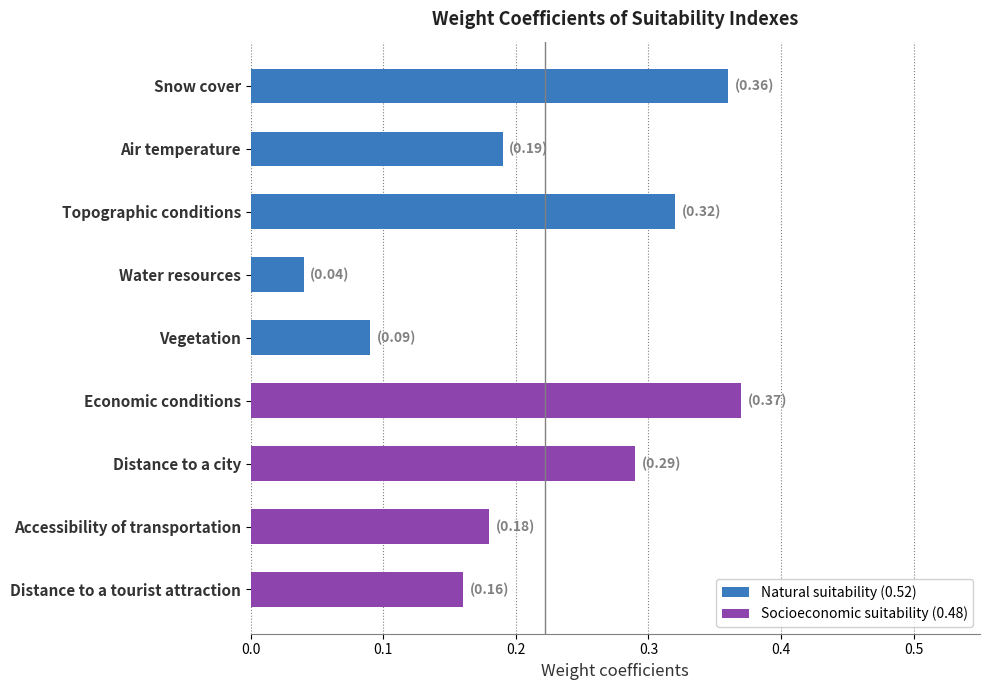

Are the bars horizontal?

Yes